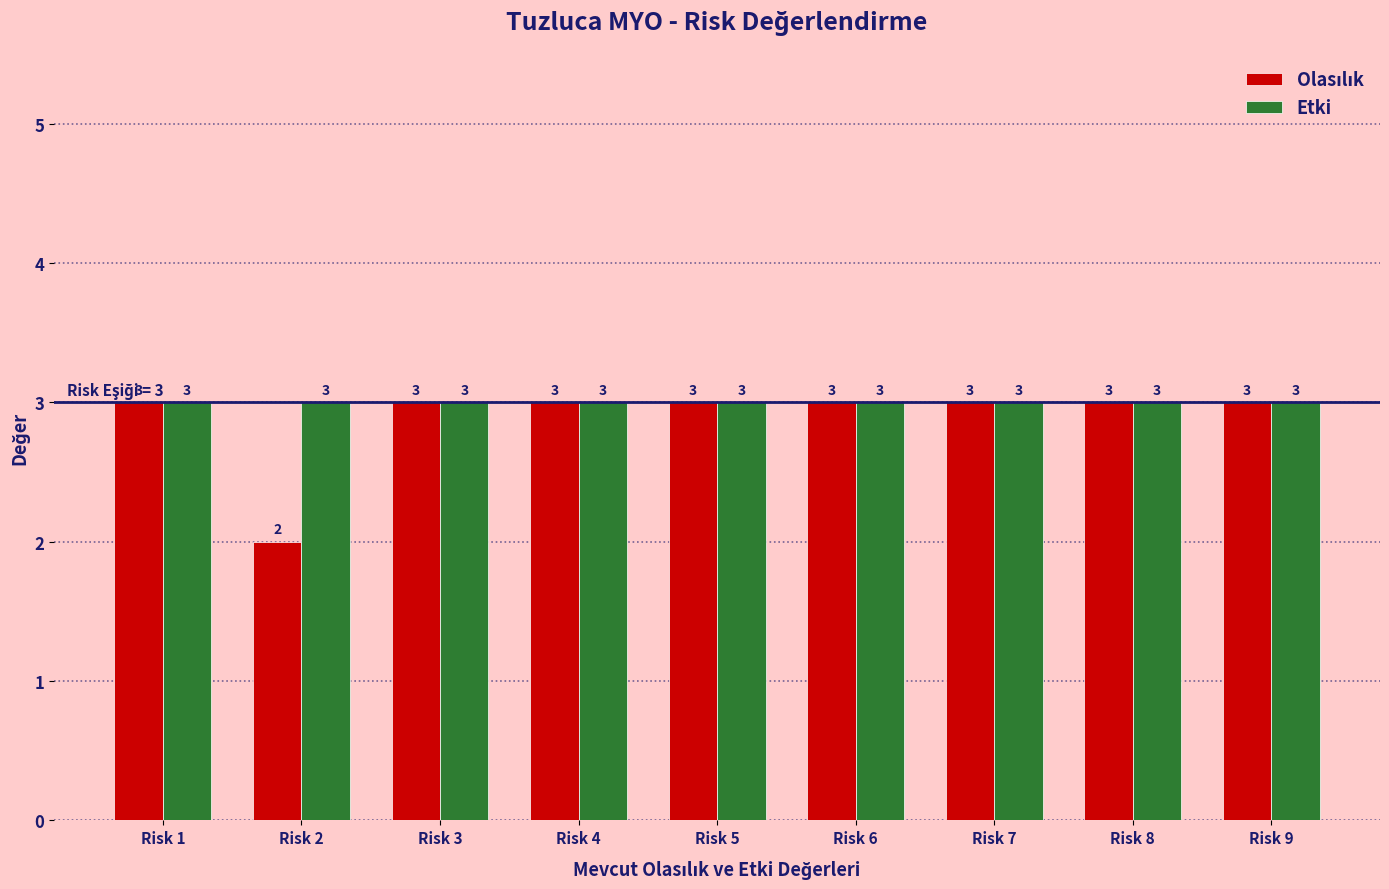

Which category has the lowest value across all series?

Risk 2